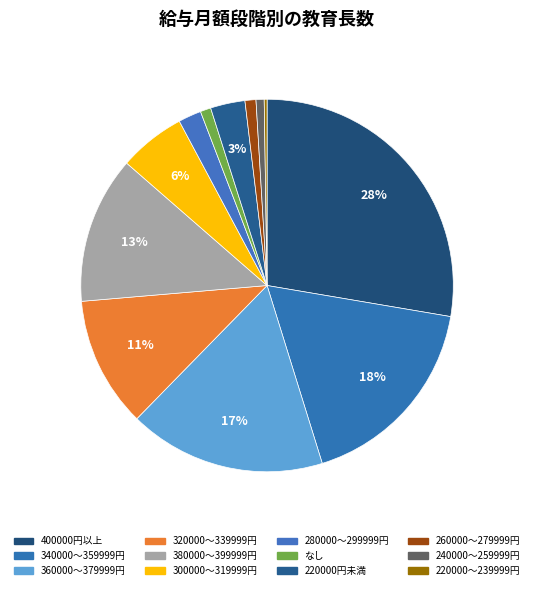

What is the ratio of the value at 220000～239999円 to the value at 260000～279999円?

0.3